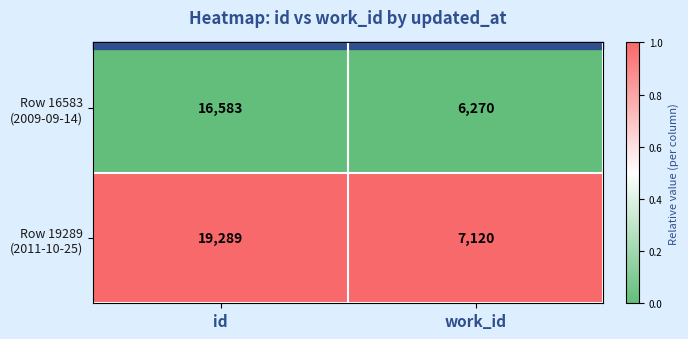

At which category is the sum across all series the highest?

id